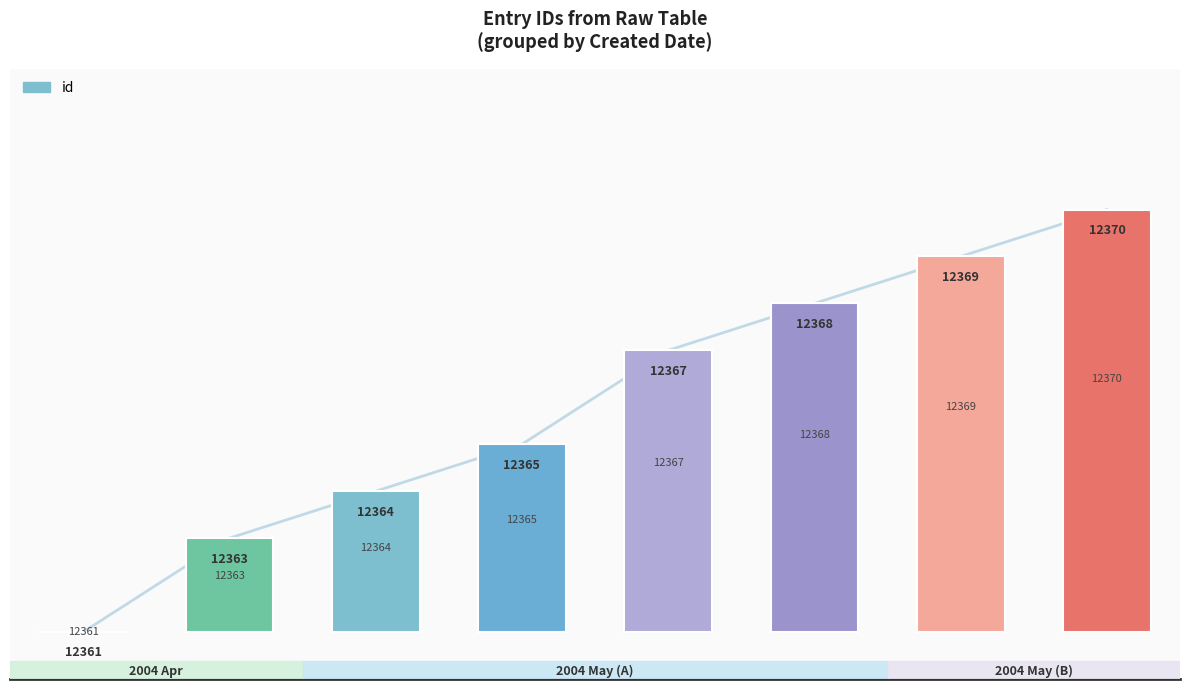

Rank the categories by value from lowest to highest.

0, 1, 2, 3, 4, 5, 6, 7